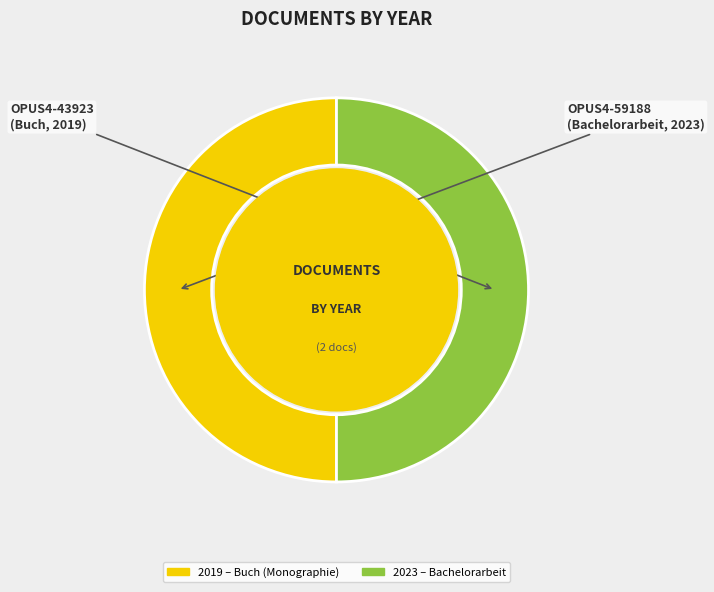

How many slices are in this pie chart?

2